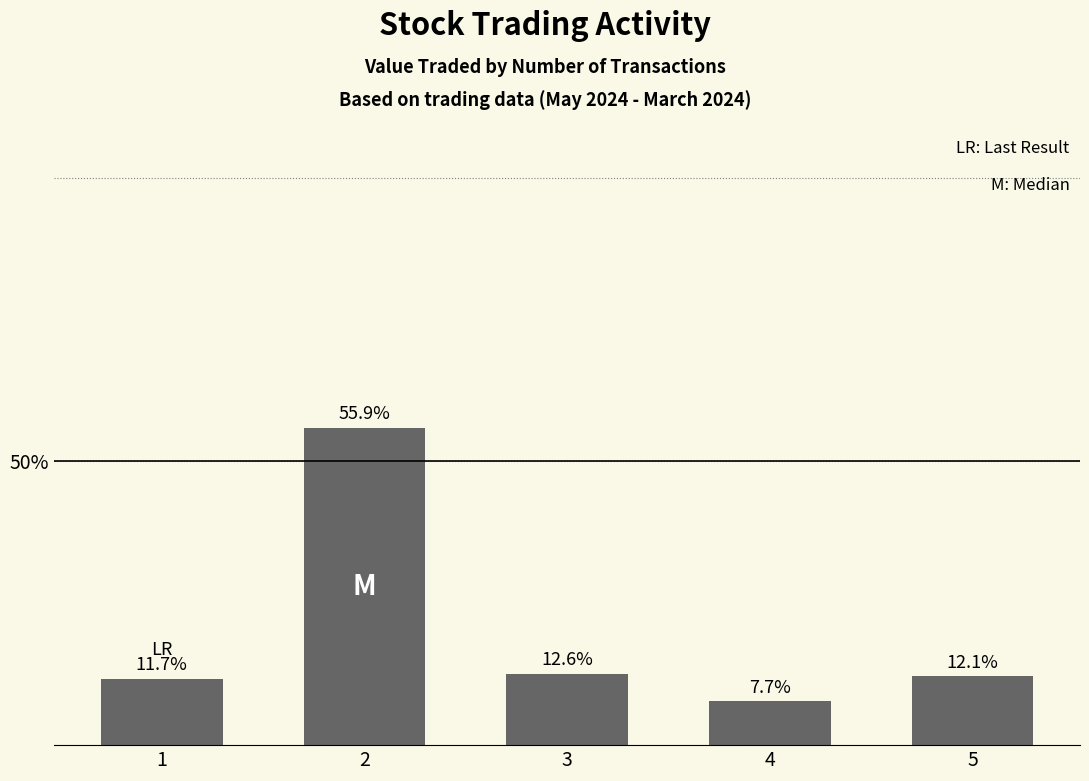

Reading left to right, what are all the values shown in this chart?

11.7	55.9	12.6	7.7	12.1